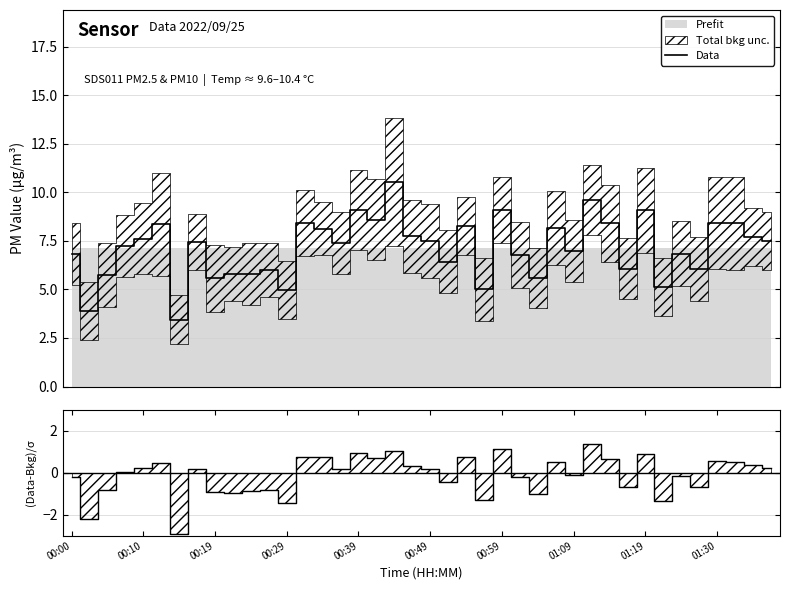

What is the sum of all values?

-4.2